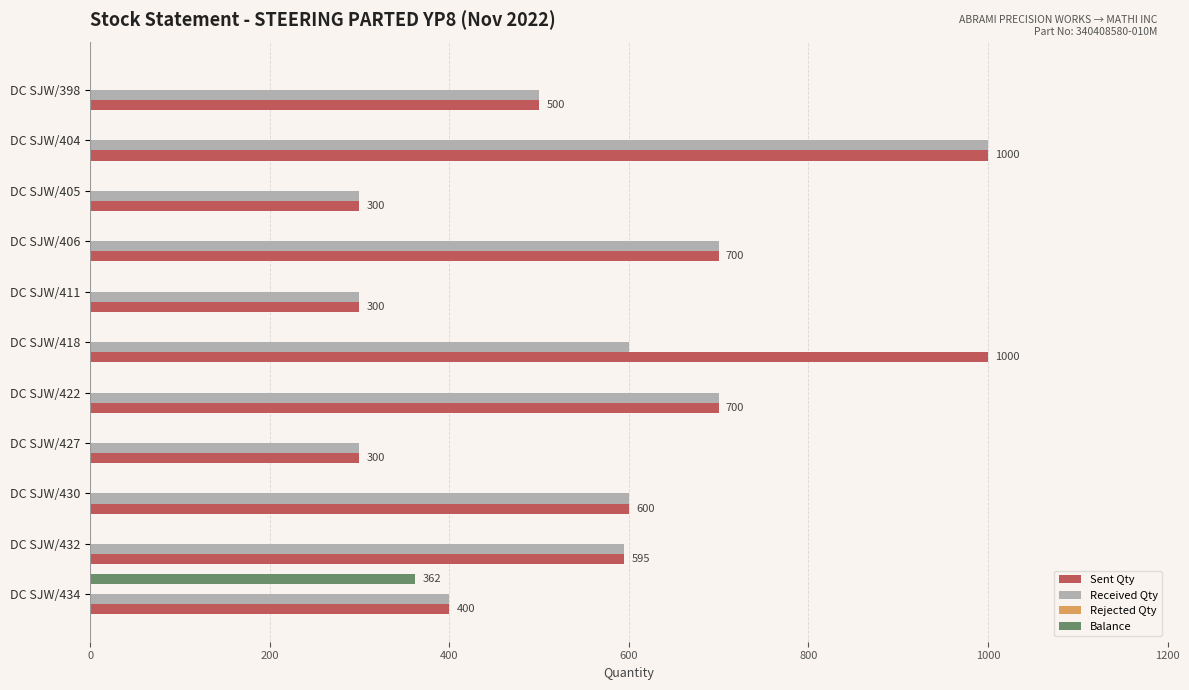

Which series has the largest total across all categories?

Sent Qty